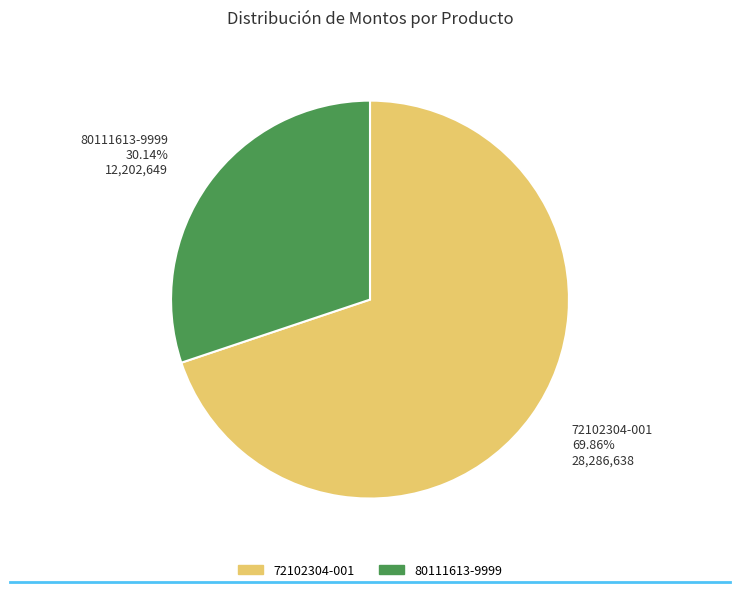

Does any single category account for the majority?

Yes